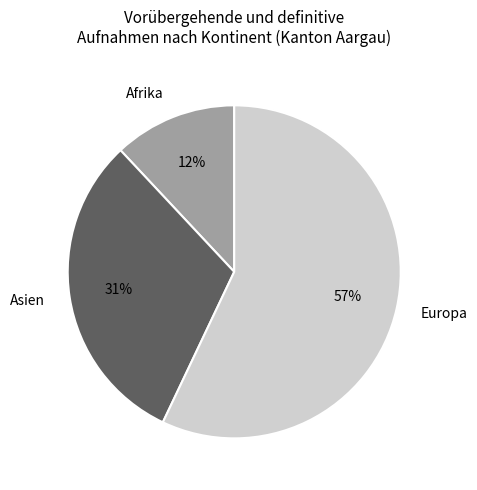

Which slice represents more than half of the pie?

Europa